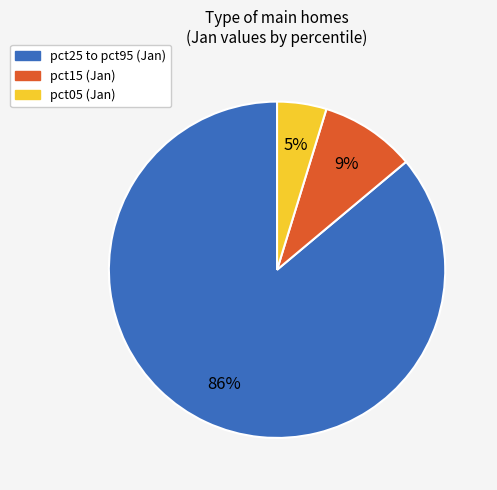

Is there a majority slice in this chart?

Yes